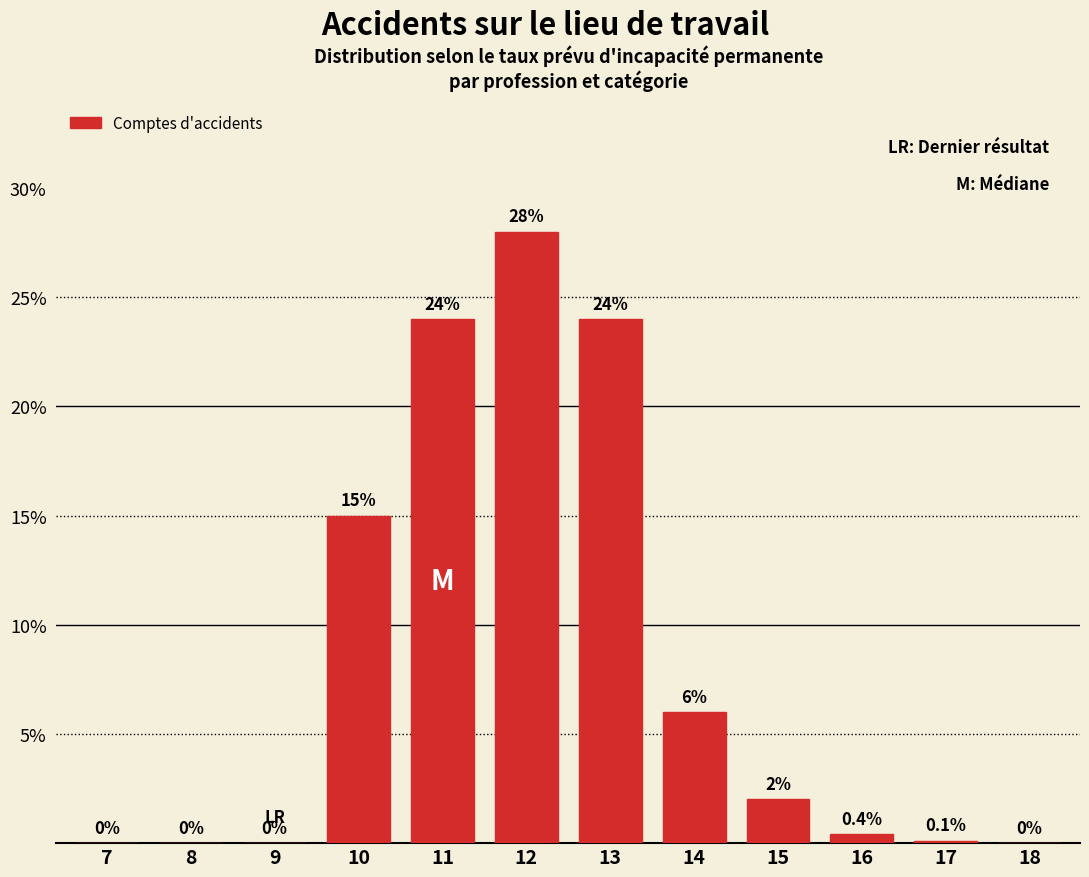

Reading right to left, extract all data points from this chart.

18=0.0	17=0.1	16=0.4	15=2.0	14=6.0	13=24.0	12=28.0	11=24.0	10=15.0	9=0.0	8=0.0	7=0.0